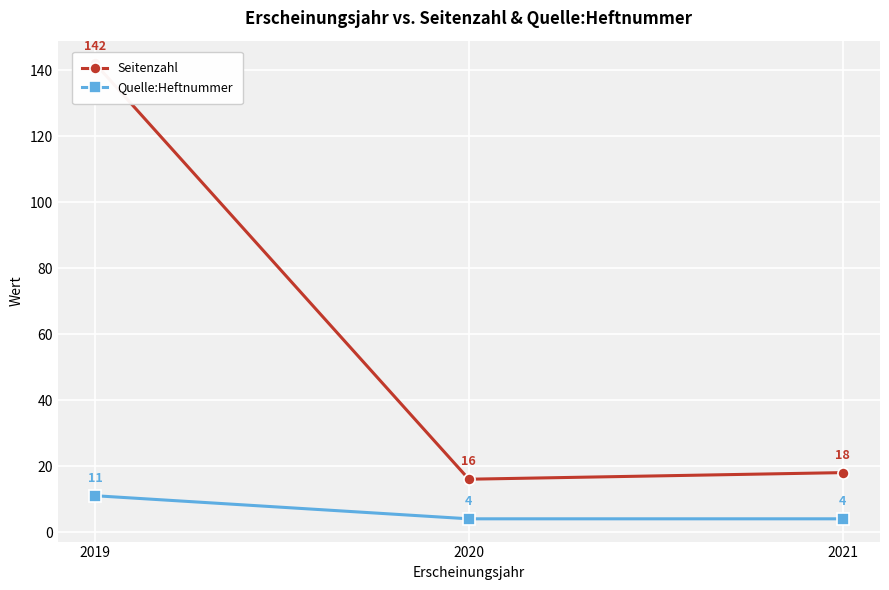

Count the number of data series in this chart.

2